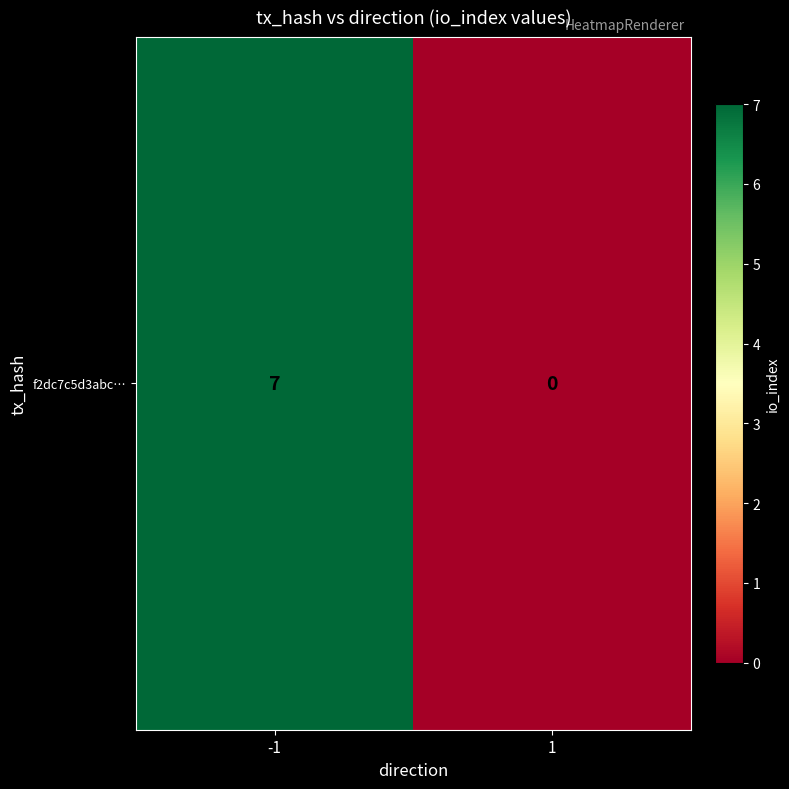

Reading right to left, extract all data points from this chart.

0	7